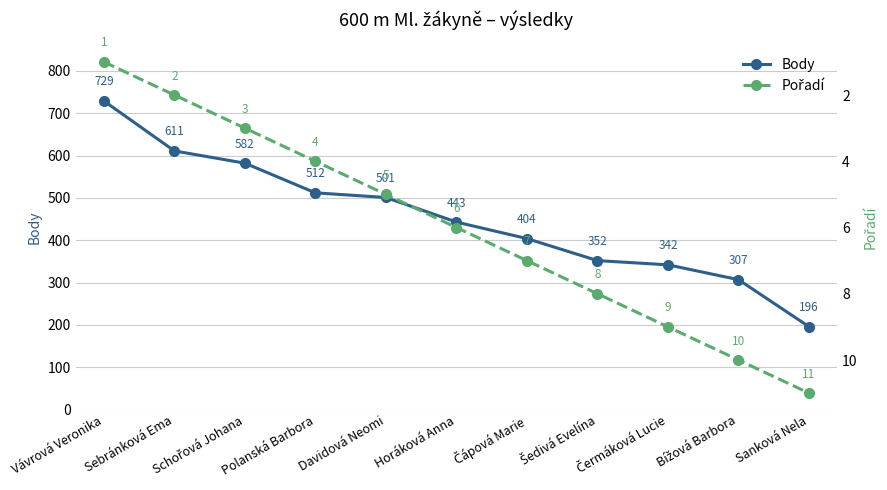

Which series has the largest total across all categories?

Body